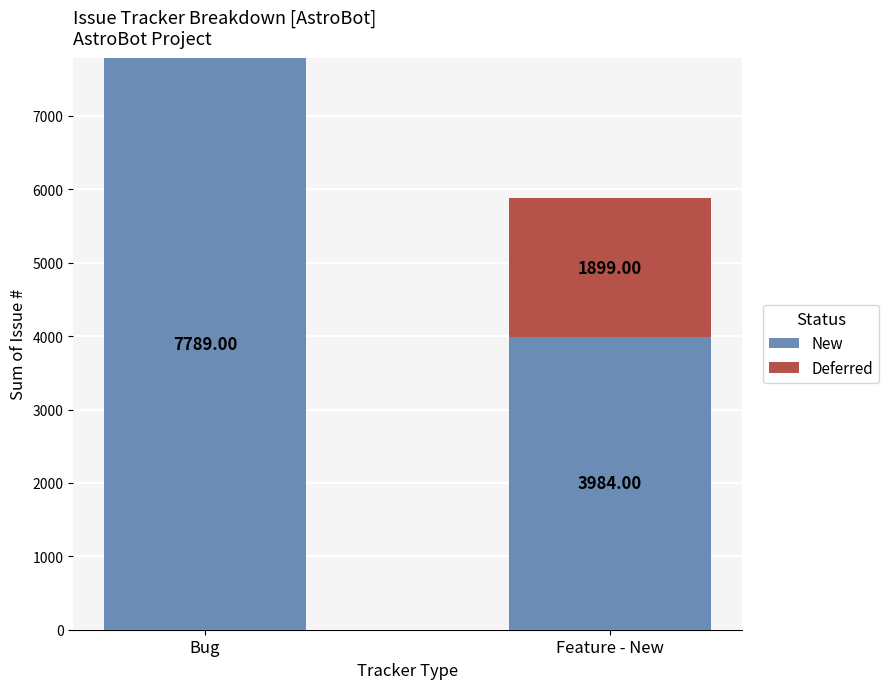

What are all the series names shown in the legend?

New, Deferred